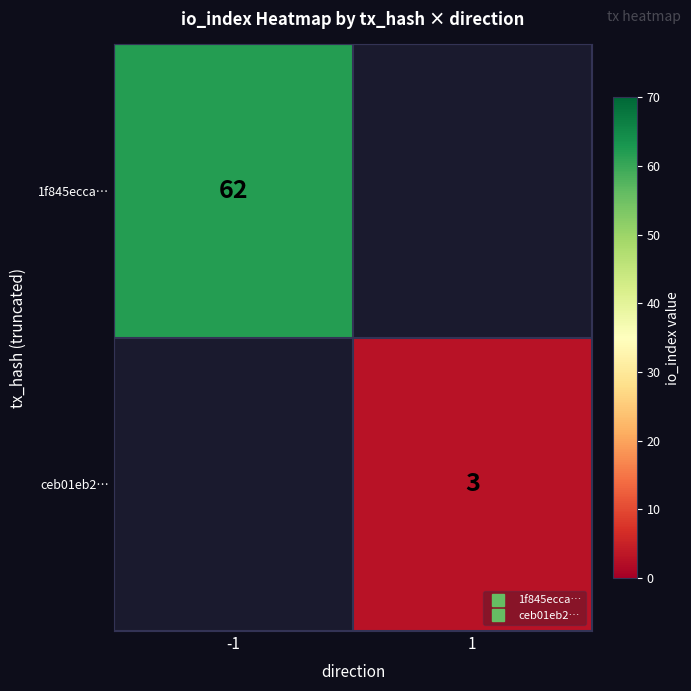

How many series are shown in this chart?

2